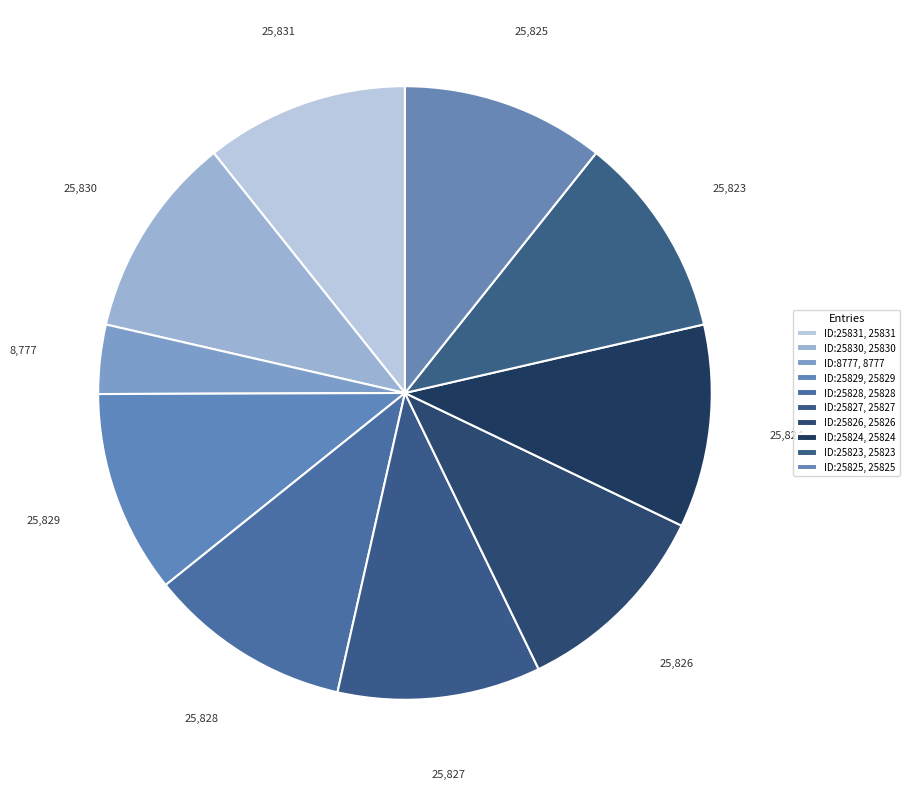

How many slices are in this pie chart?

10